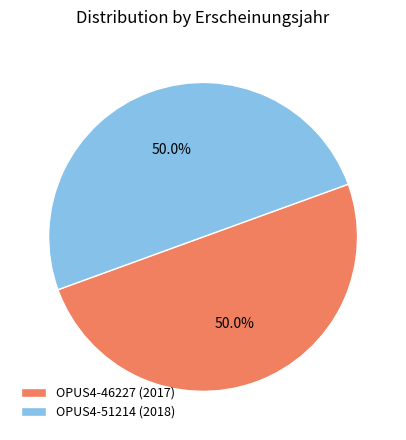

What is the ratio of the value at OPUS4-46227 (2017) to the value at OPUS4-51214 (2018)?

1.0